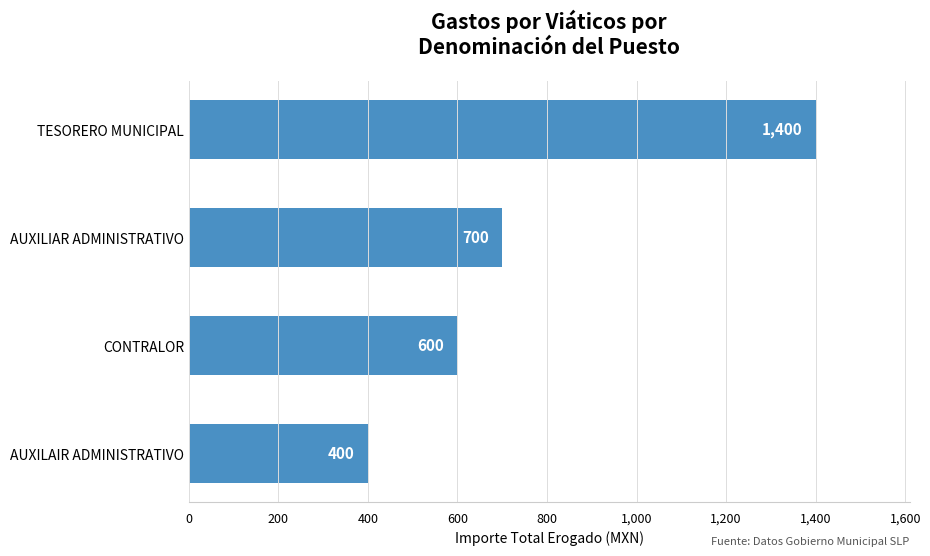

Reading top to bottom, what are all the values shown in this chart?

TESORERO MUNICIPAL=1400	AUXILIAR ADMINISTRATIVO=700	CONTRALOR=600	AUXILAIR ADMINISTRATIVO=400